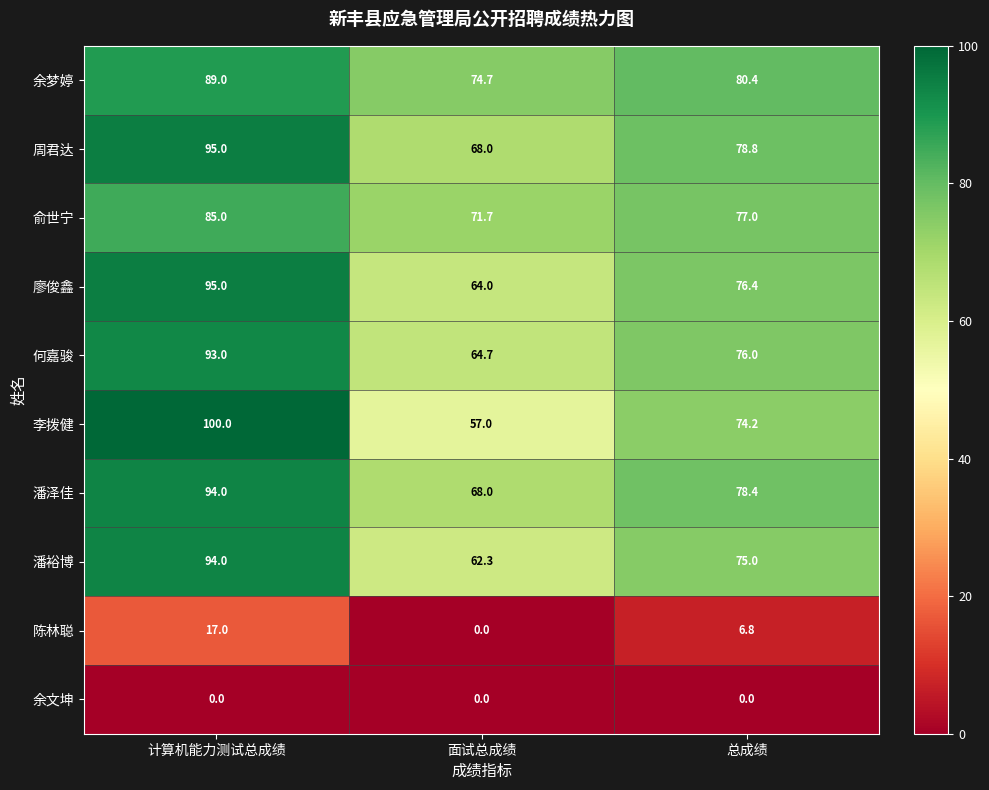

What is the sum of all 陈林聪 values?

23.8